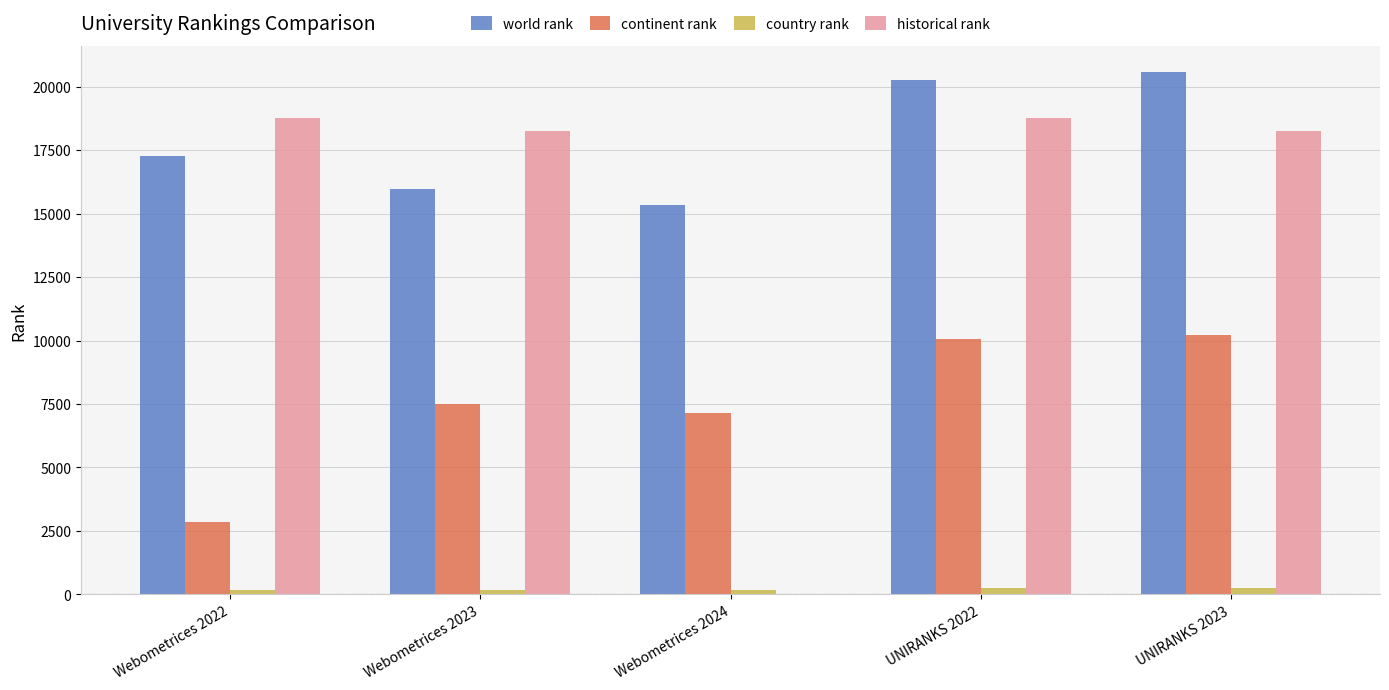

What is the difference between the country rank values at Webometrices 2024 and UNIRANKS 2023?

80